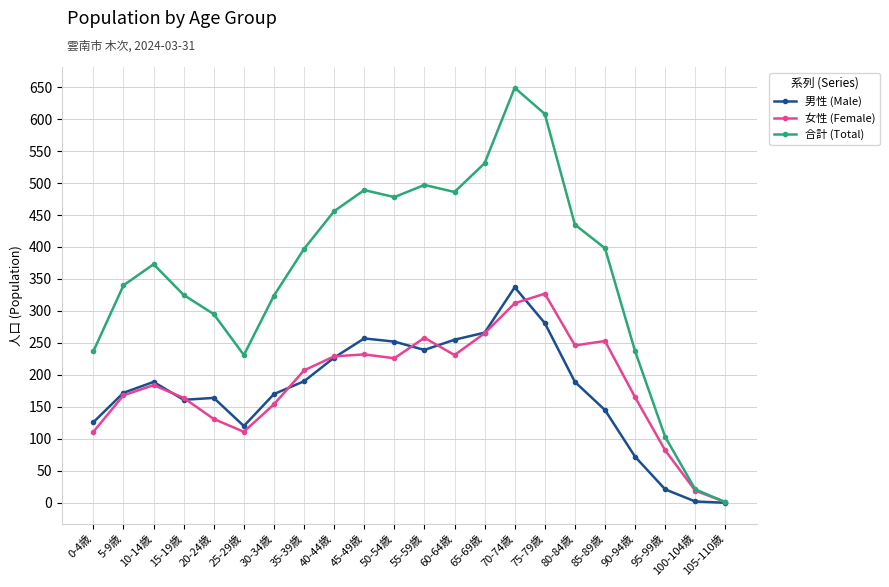

Does the chart have visible grid lines?

Yes